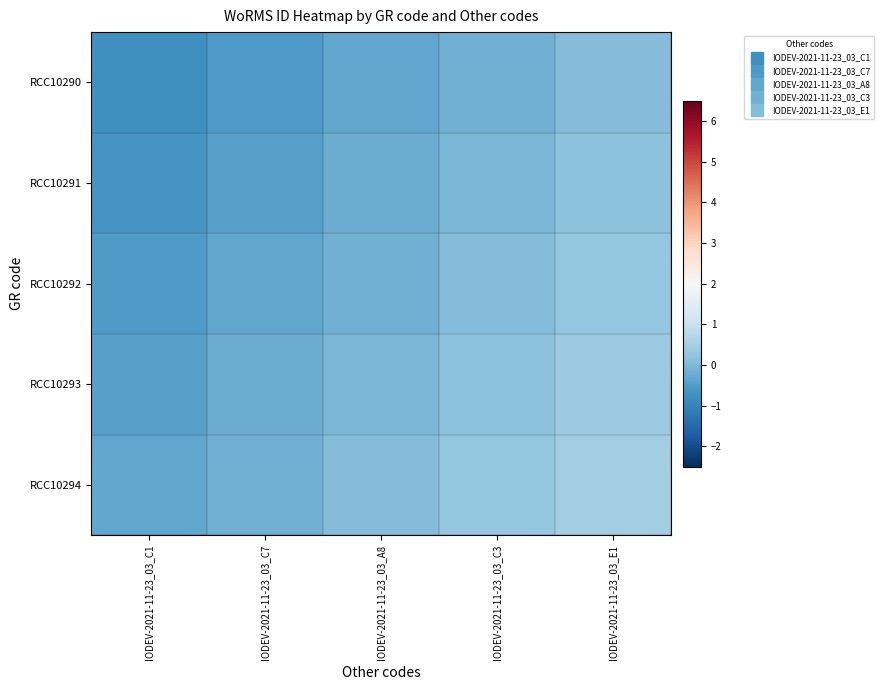

Which series has the largest range (max minus min)?

RCC10290